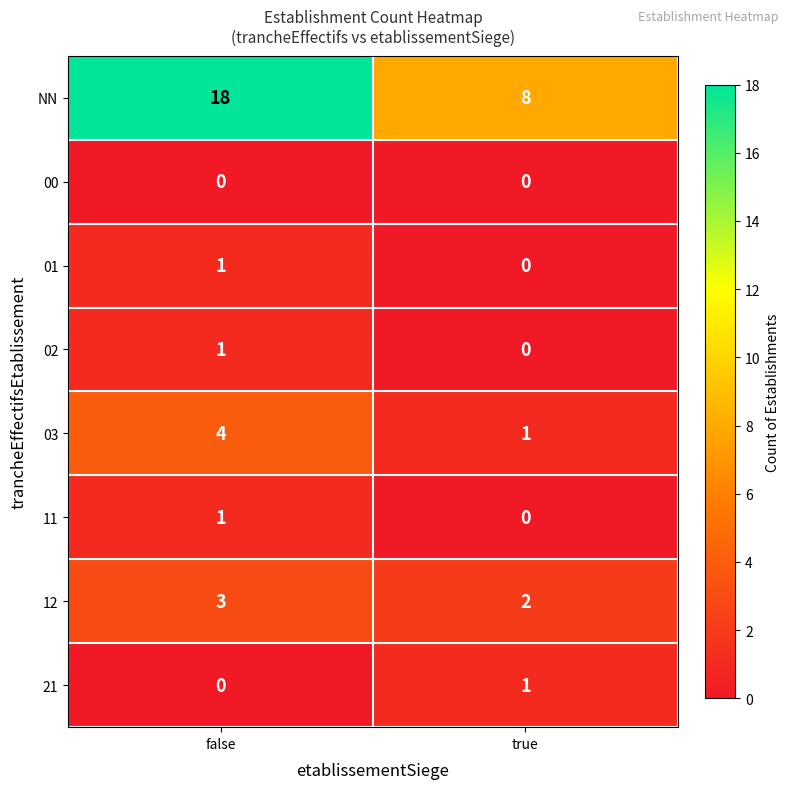

The 11 series shows 0 at true. True or false?

True